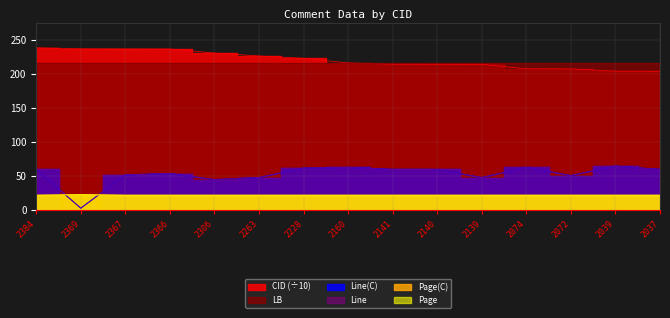

Is the value of Page at 2140 greater than the value of Line(C) at 2228?

No